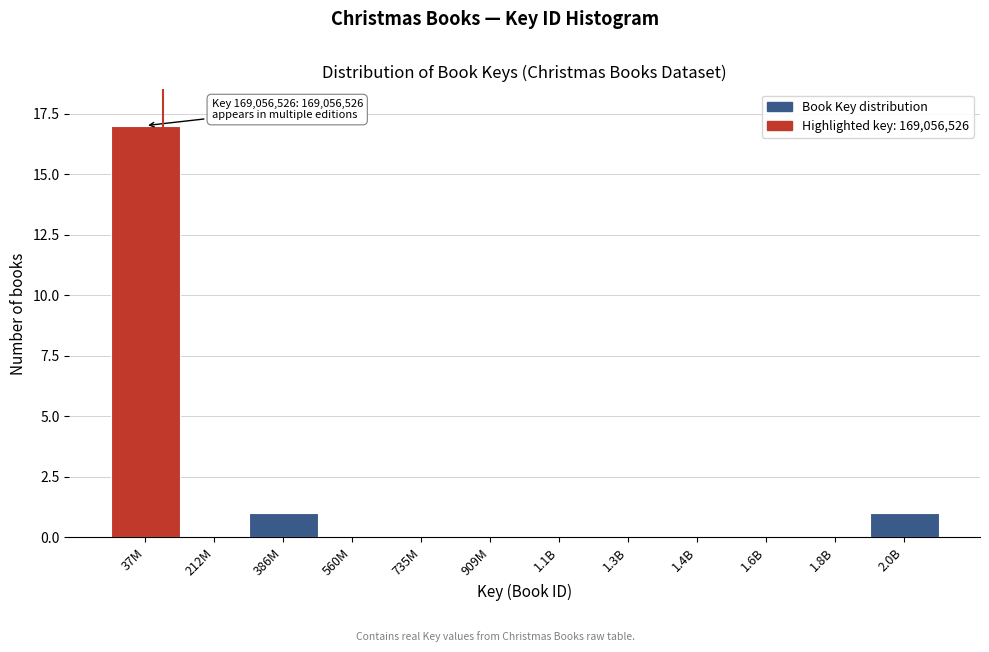

Reading right to left, transcribe all the data shown in this chart.

2.0B=1	1.8B=0	1.6B=0	1.4B=0	1.3B=0	1.1B=0	909M=0	735M=0	560M=0	386M=1	212M=0	37M=17